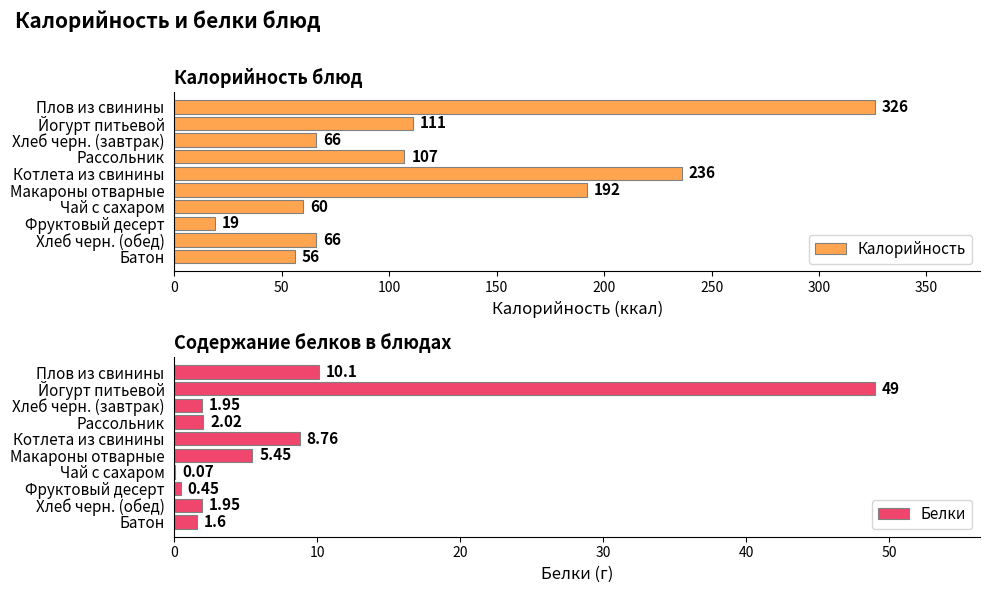

What is the value of the Калорийность bar at the 10th from the left?

56.0